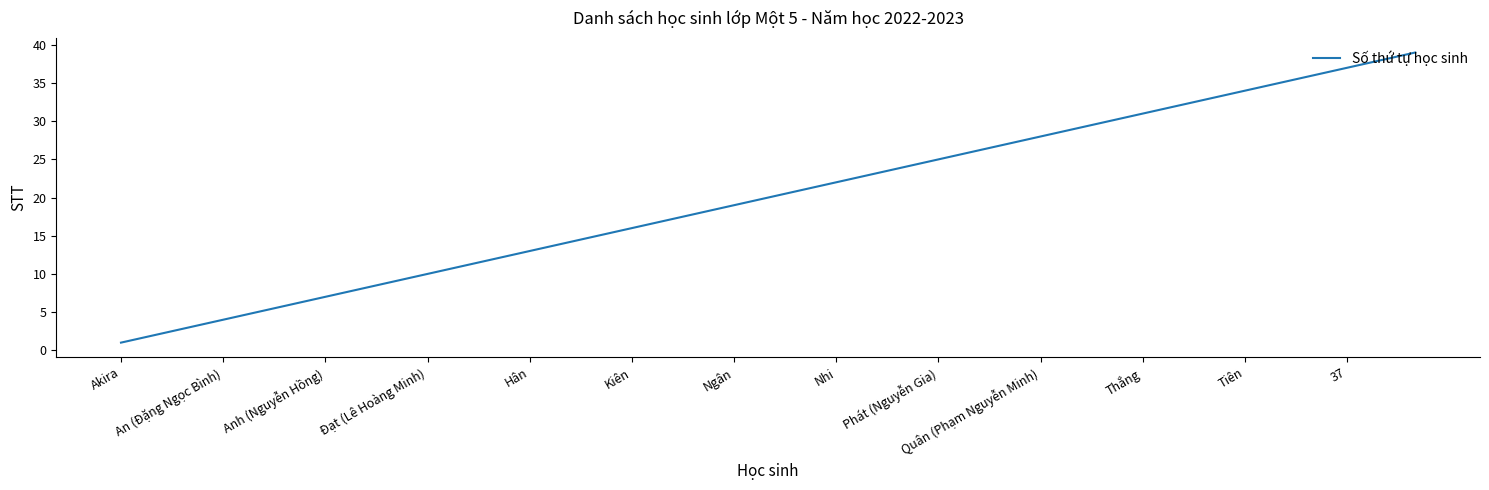

What is the difference between the maximum and minimum values?

38